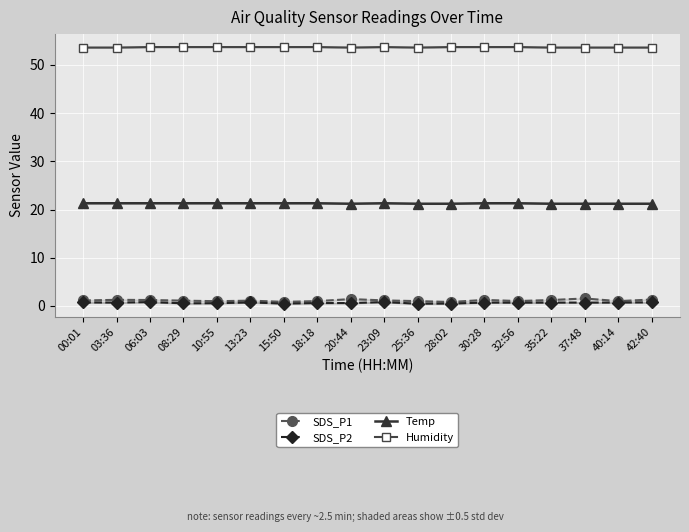

Which has a higher value, 28:02 or 00:01?

00:01